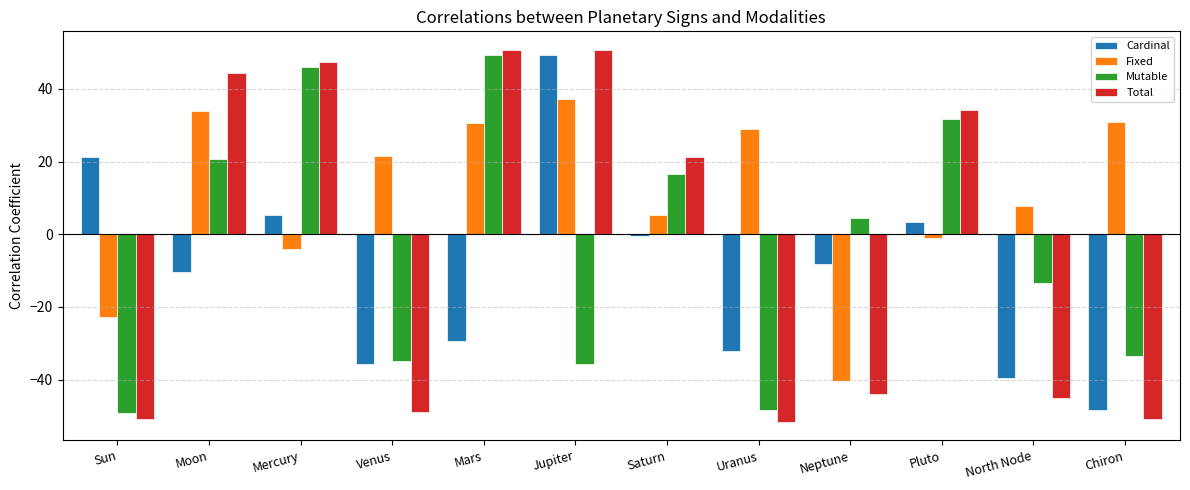

Which series has the largest range (max minus min)?

Total